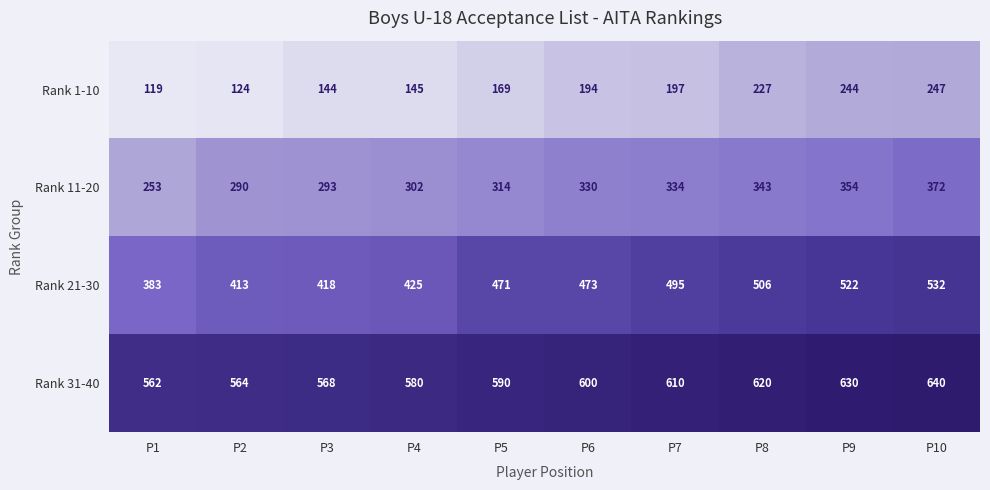

Rank the series by their maximum value, from highest to lowest.

Rank 31-40, Rank 21-30, Rank 11-20, Rank 1-10